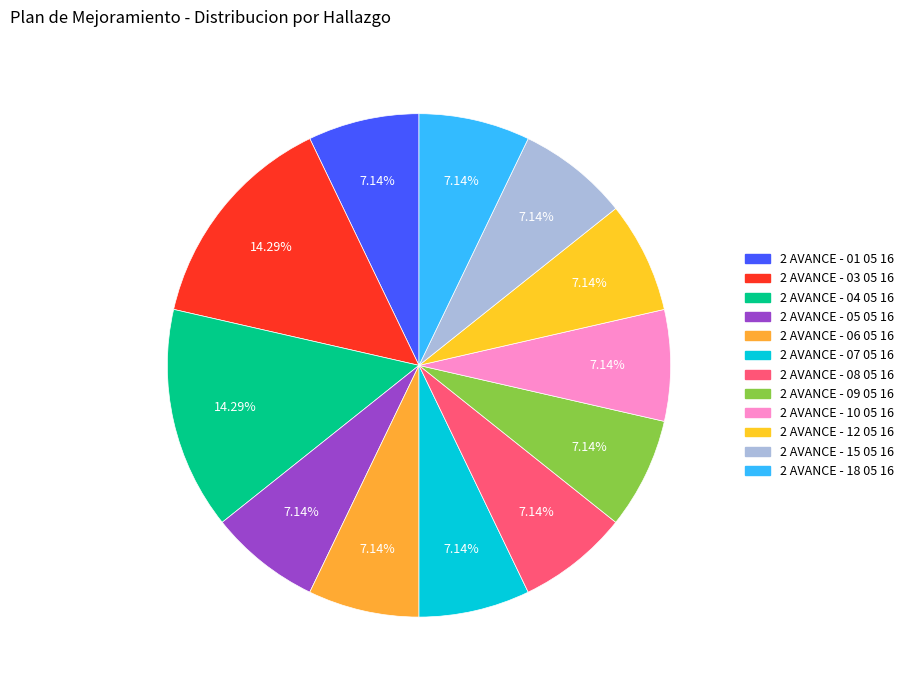

To the nearest percent, what is the combined percentage of 2 AVANCE - 04 05 16 and 2 AVANCE - 08 05 16?

21%